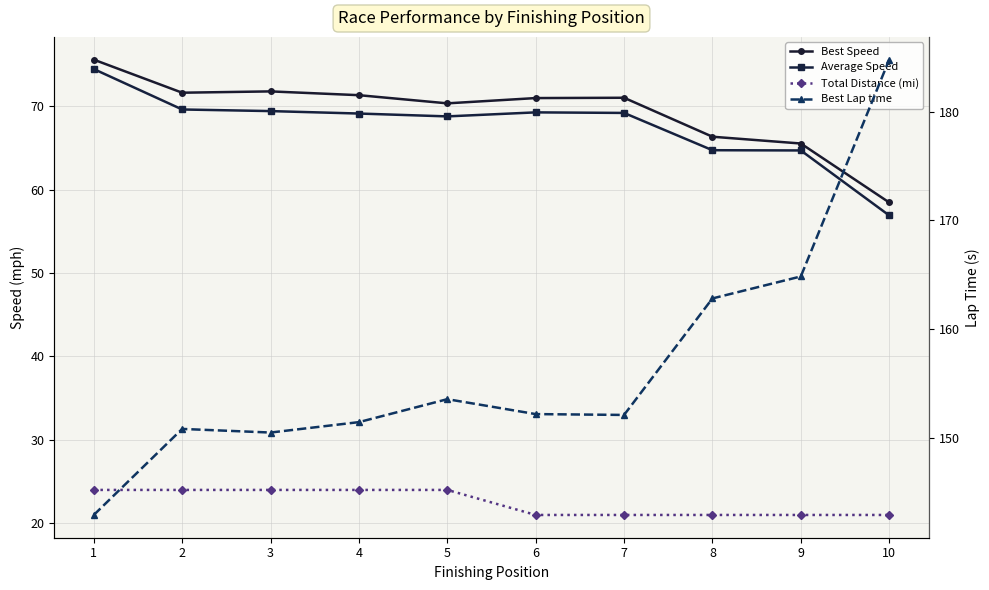

Reading right to left, what are all the values shown in this chart?

Best Speed: 10=58.5	9=65.5	8=66.3	7=71.0	6=71.0	5=70.3	4=71.3	3=71.8	2=71.6	1=75.6
Average Speed: 10=56.9	9=64.7	8=64.7	7=69.2	6=69.2	5=68.8	4=69.1	3=69.4	2=69.6	1=74.4
Total Distance (mi): 10=21.0	9=21.0	8=21.0	7=21.0	6=21.0	5=24.0	4=24.0	3=24.0	2=24.0	1=24.0
Best Lap time: 10=184.8	9=164.8	8=162.8	7=152.1	6=152.2	5=153.6	4=151.5	3=150.5	2=150.8	1=142.9